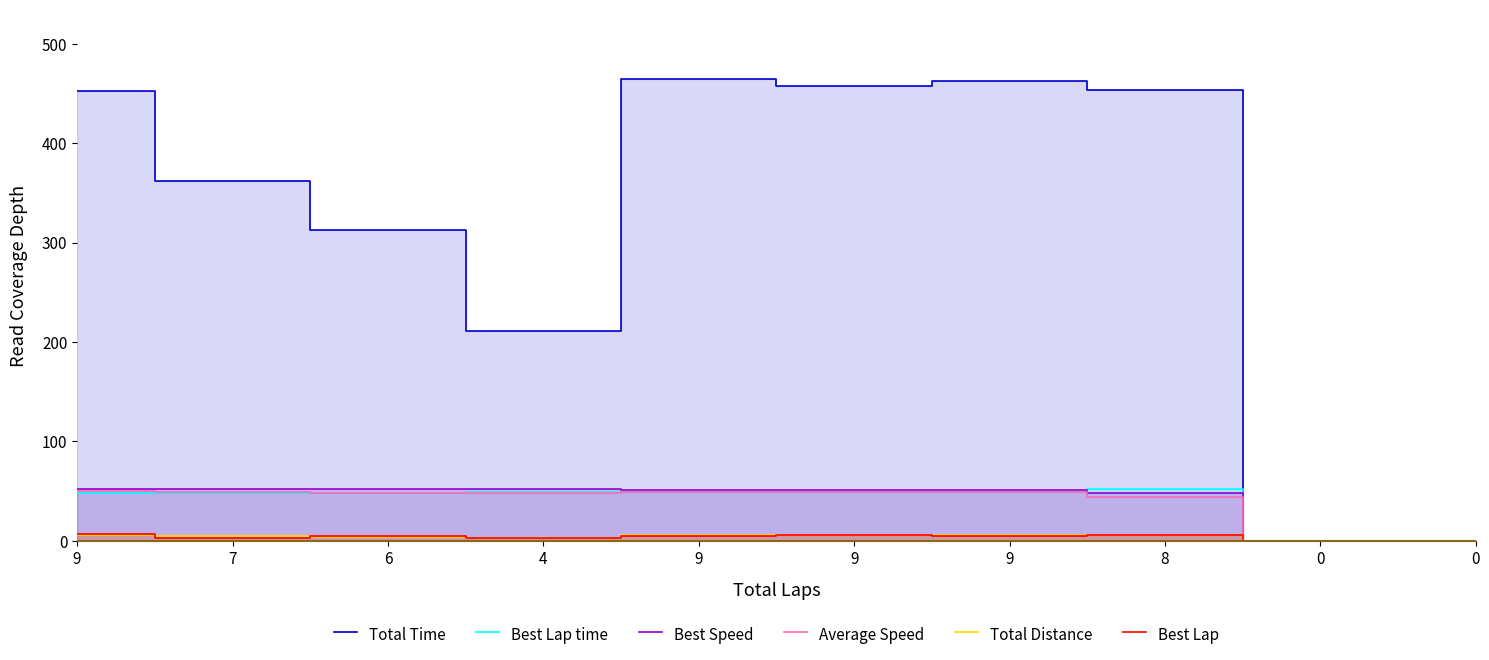

What is the value of the Total Time point at the 2nd from the left?

361.8